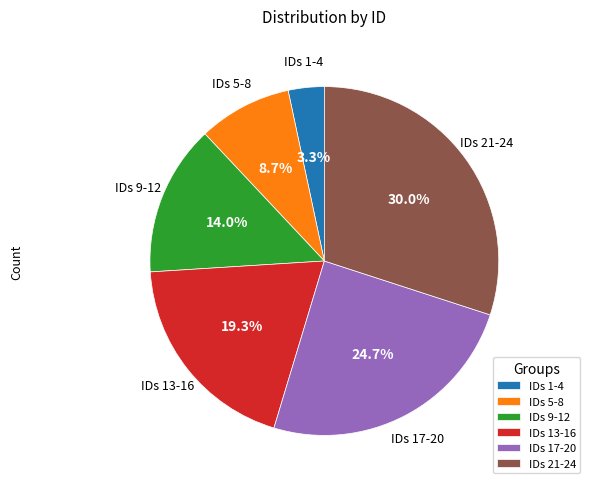

How many segments does this pie chart have?

6